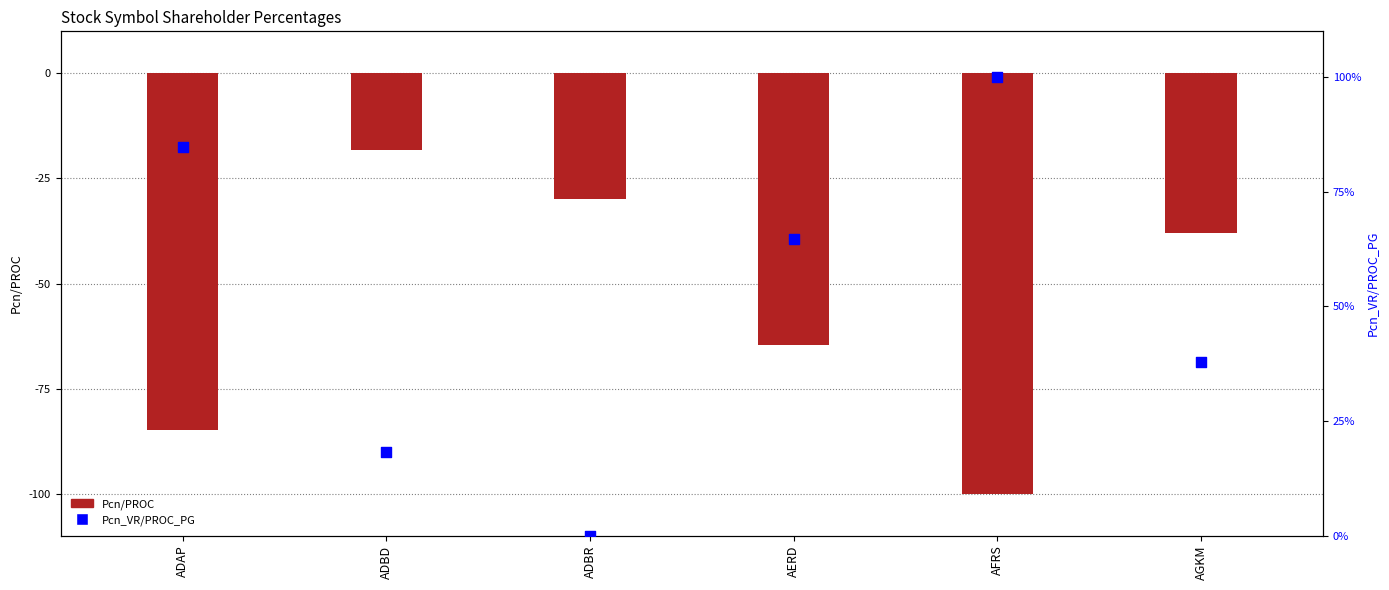

At which category is the sum across all series the highest?

ADAP